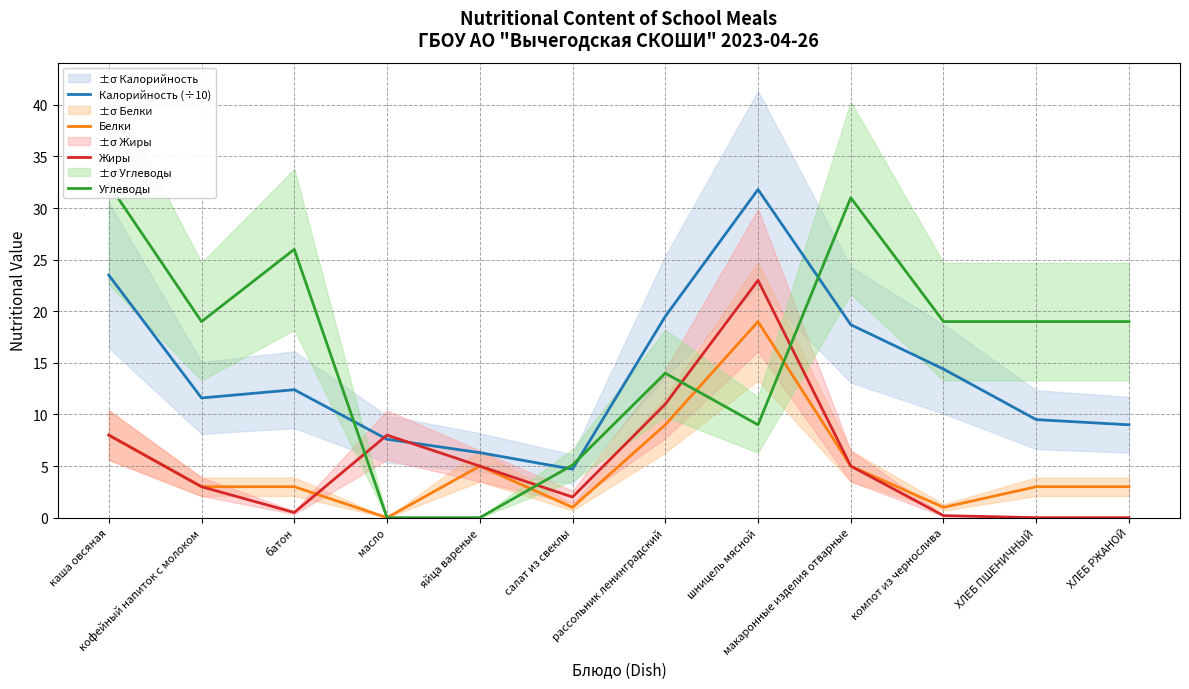

What position from the left is каша овсяная?

1